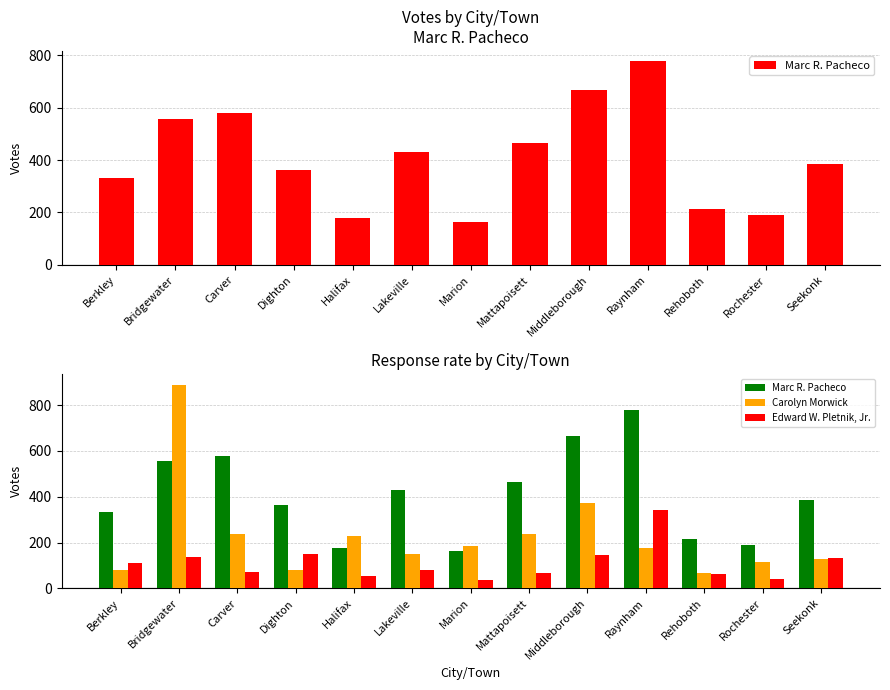

Which series changed the most between Berkley and Halifax?

Marc R. Pacheco